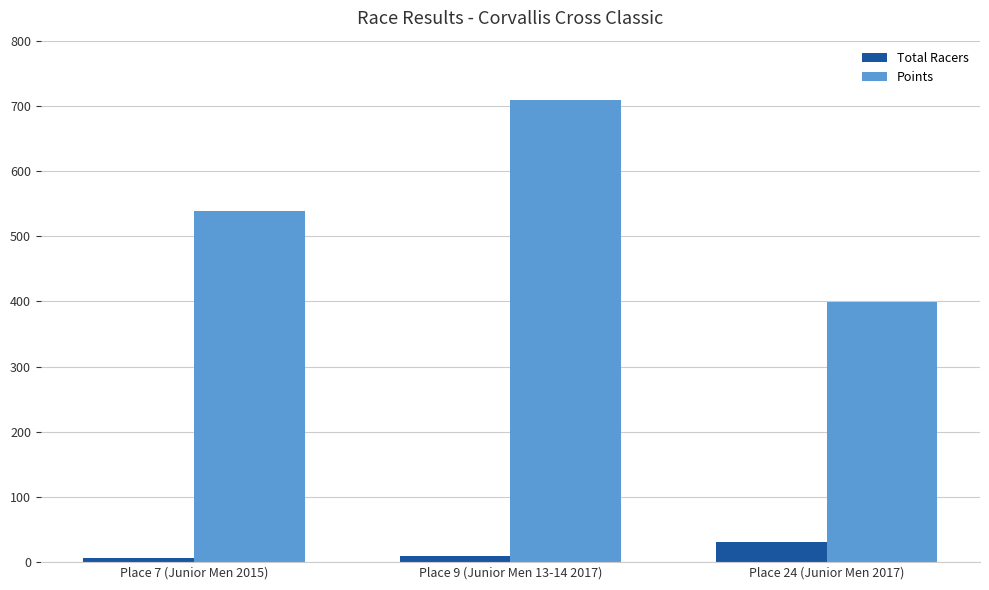

What position from the right is Place 9 (Junior Men 13-14 2017)?

2